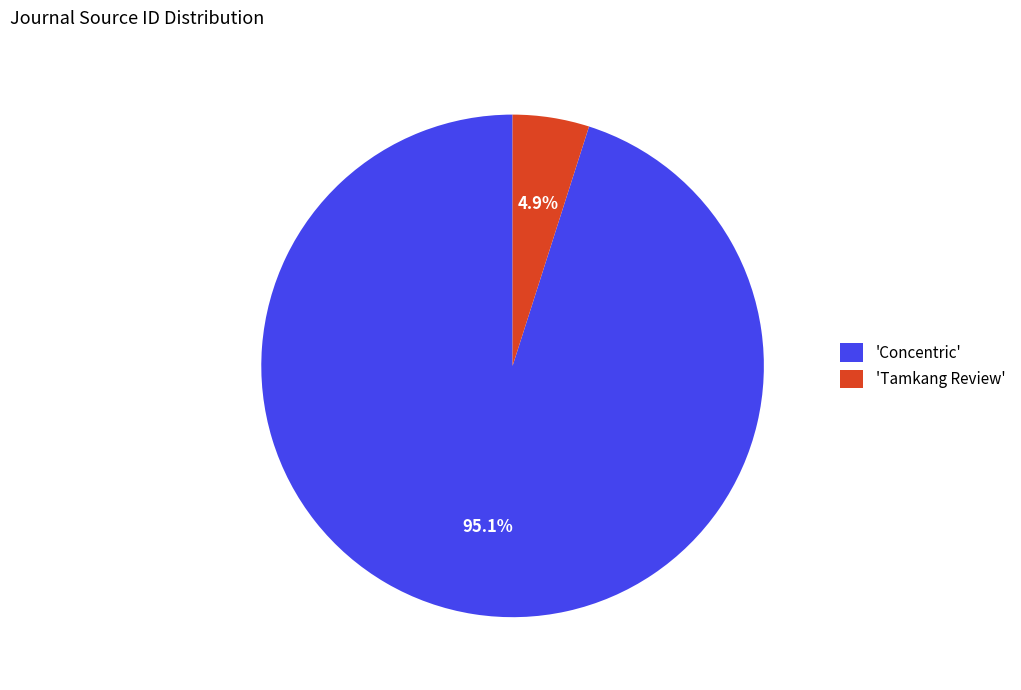

Is there any slice that represents more than half of the pie?

Yes